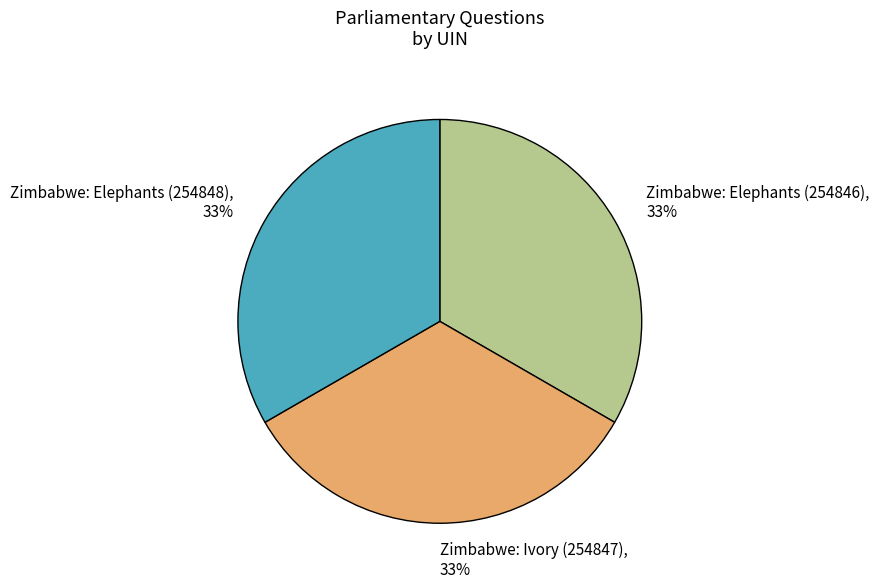

Is there any slice that represents more than half of the pie?

No